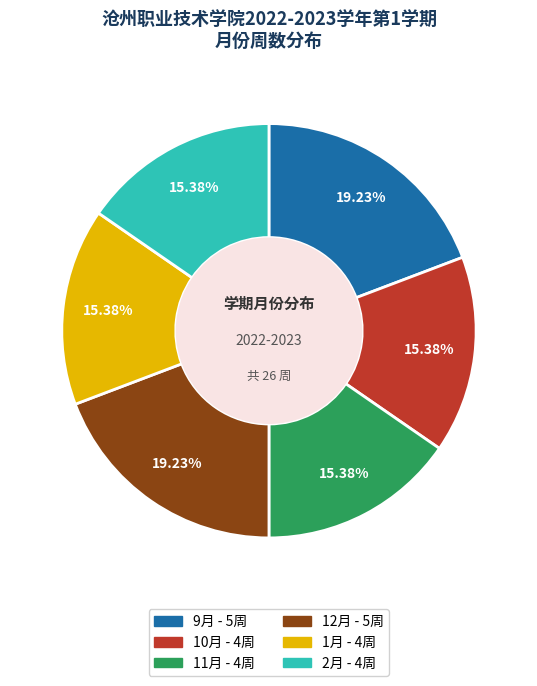

Count the number of slices in the pie.

6